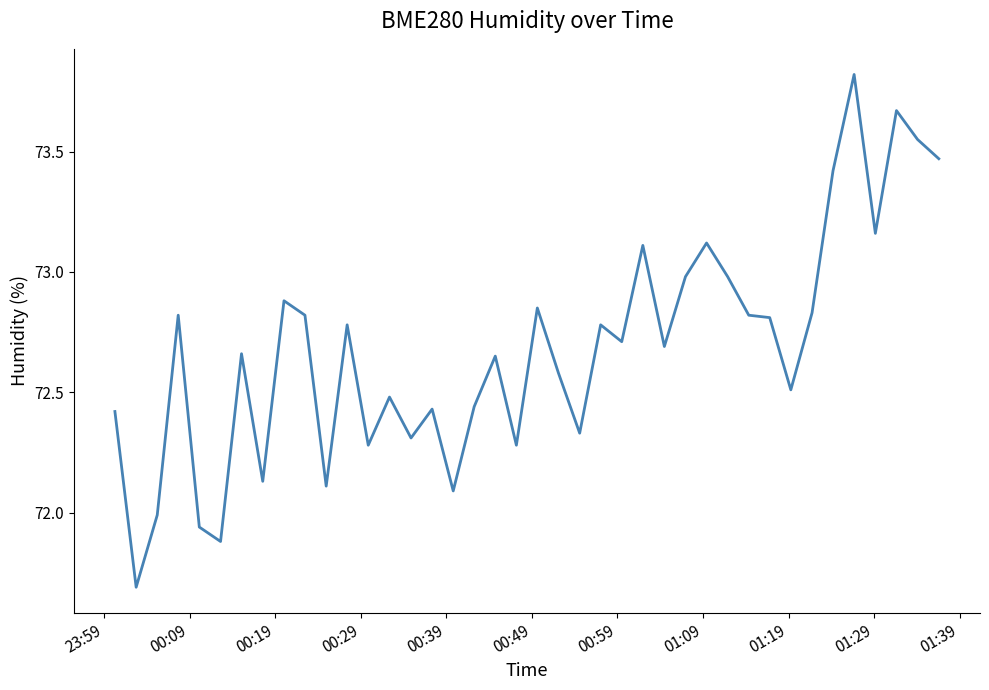

How many lines are shown in the chart?

1